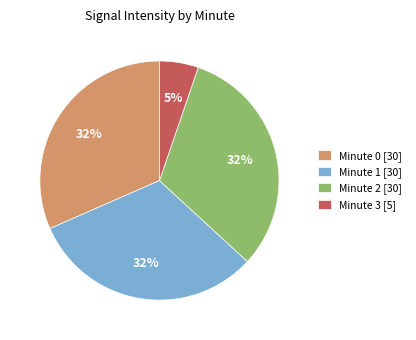

To the nearest percent, what percentage of the pie is Minute 2 [30]?

32%